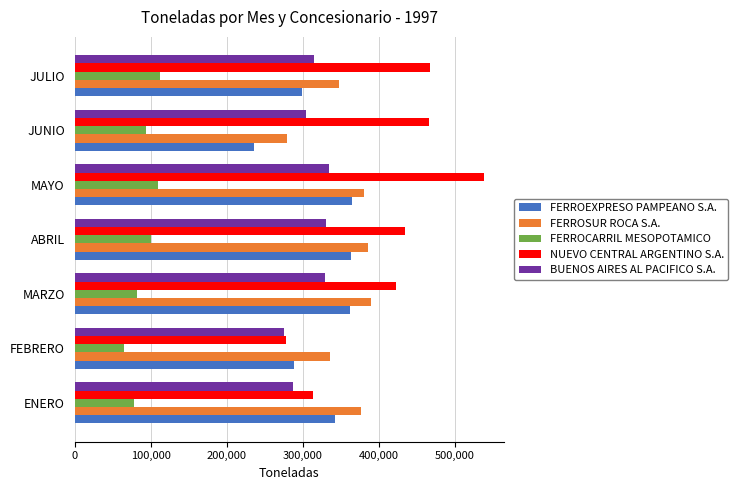

What is the greatest value displayed?

537901